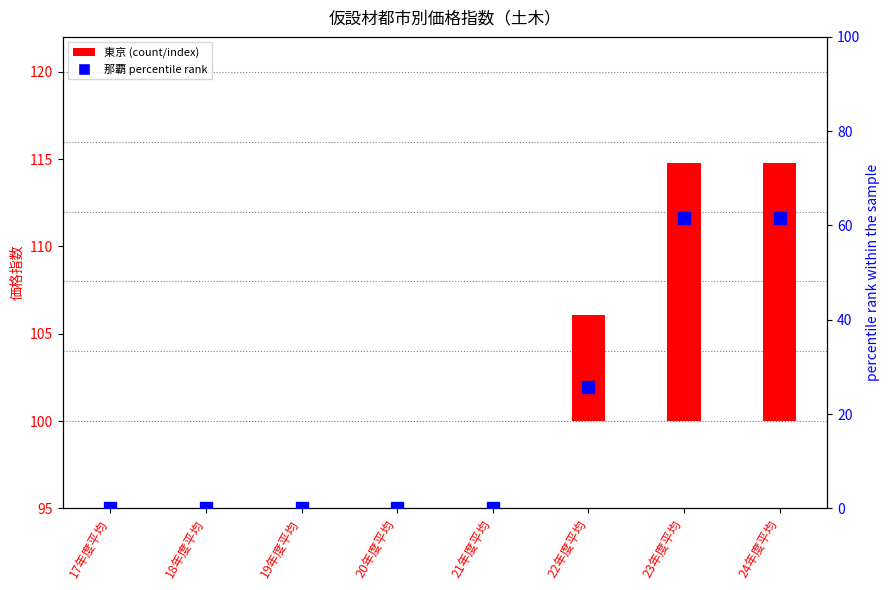

What is the average value of the 東京 series?

4.5